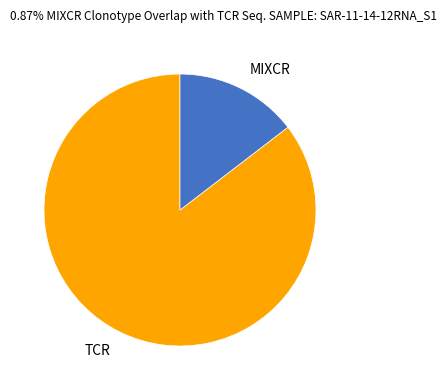

How many segments does this pie chart have?

2